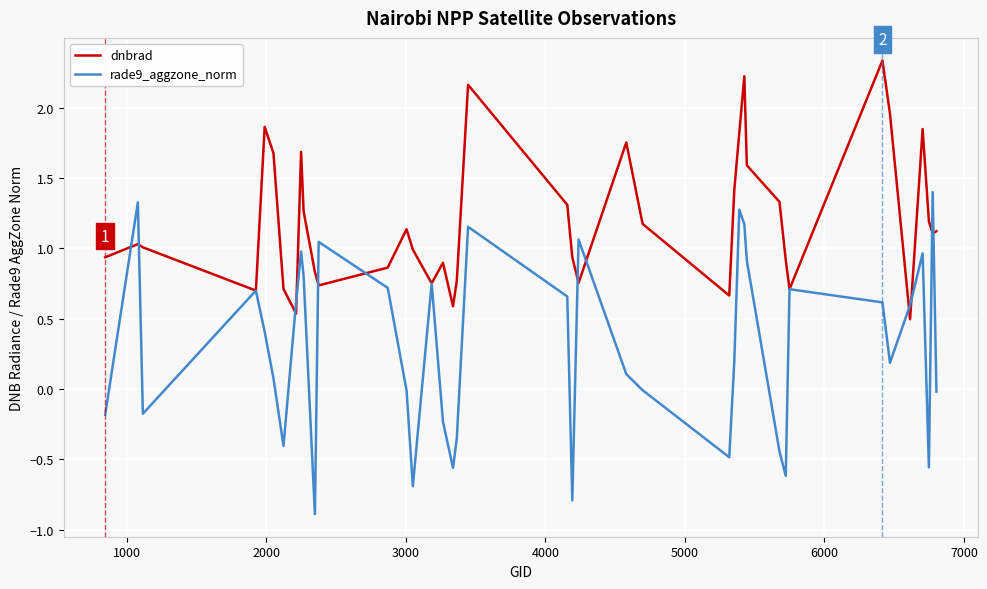

What are all the series names shown in the legend?

dnbrad, rade9_aggzone_norm